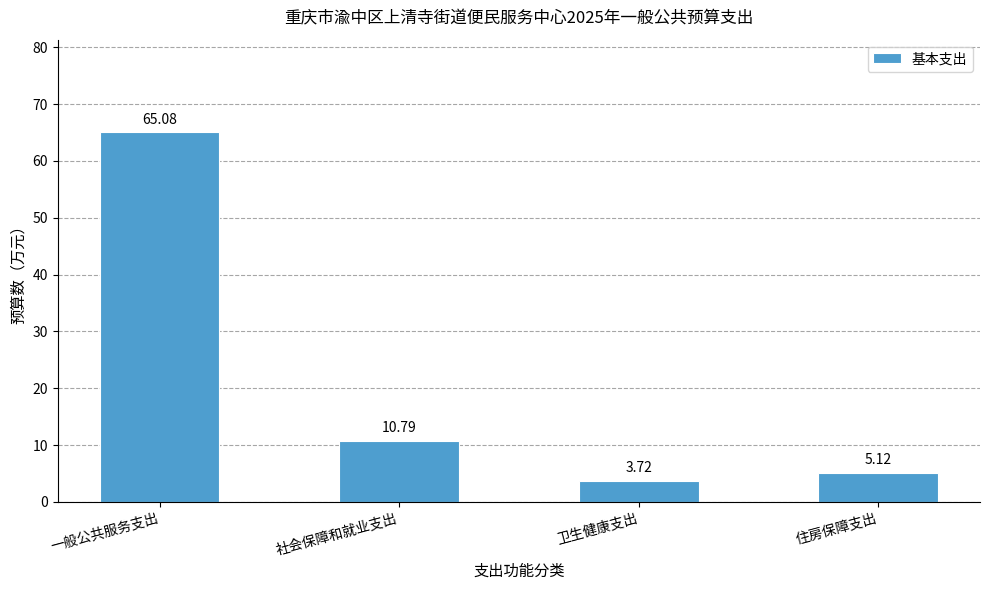

Rank the categories by value from lowest to highest.

卫生健康支出, 住房保障支出, 社会保障和就业支出, 一般公共服务支出